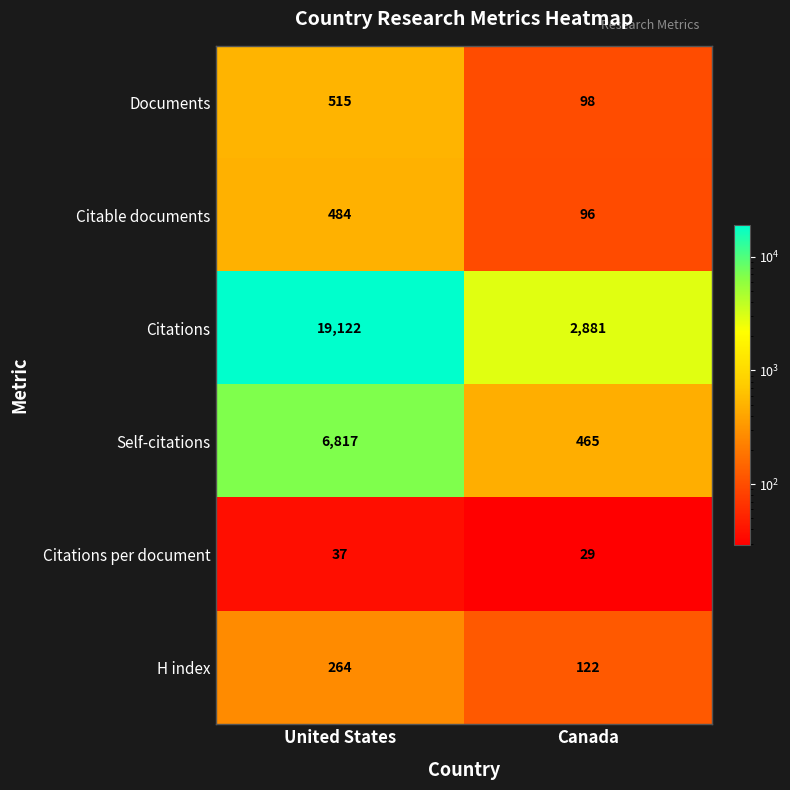

What is the minimum value shown in the chart?

29